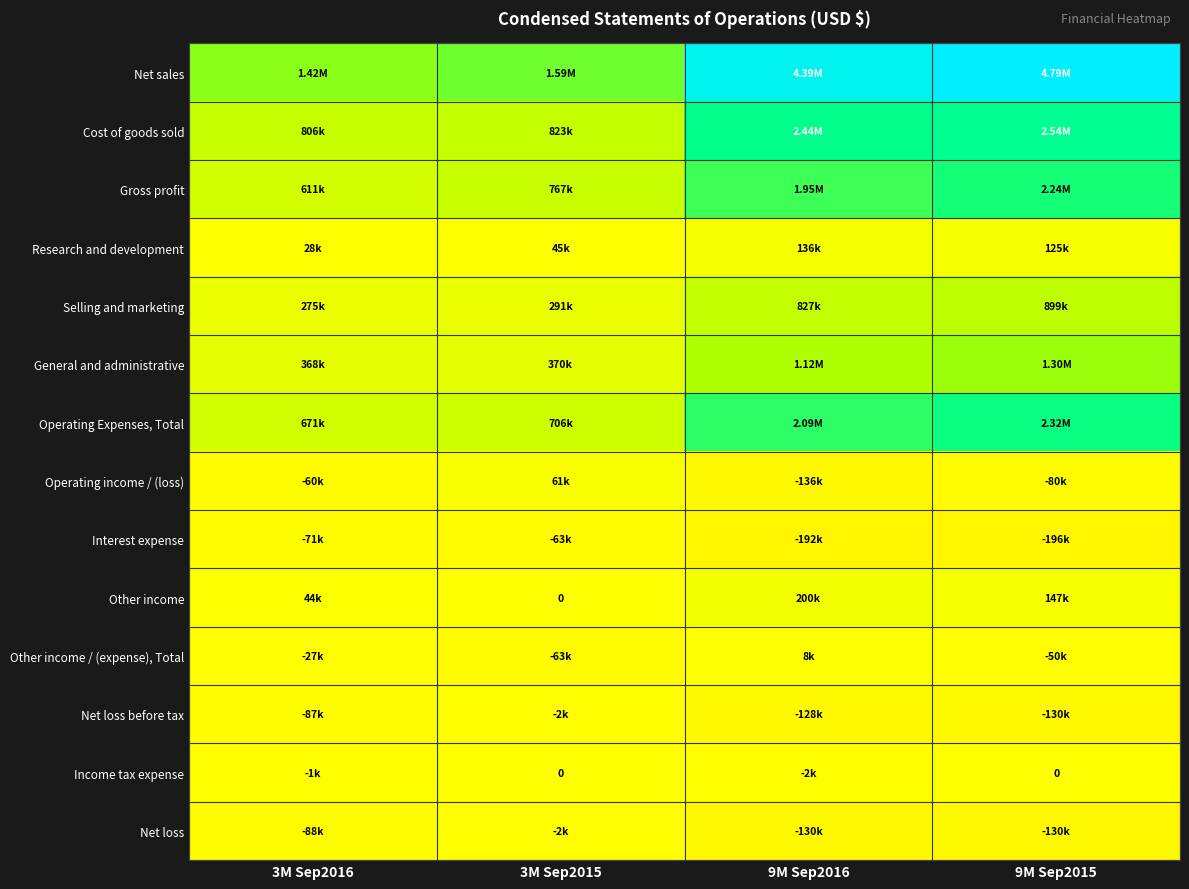

Between 3M Sep2015 and 9M Sep2016, which series saw the biggest shift?

Net sales